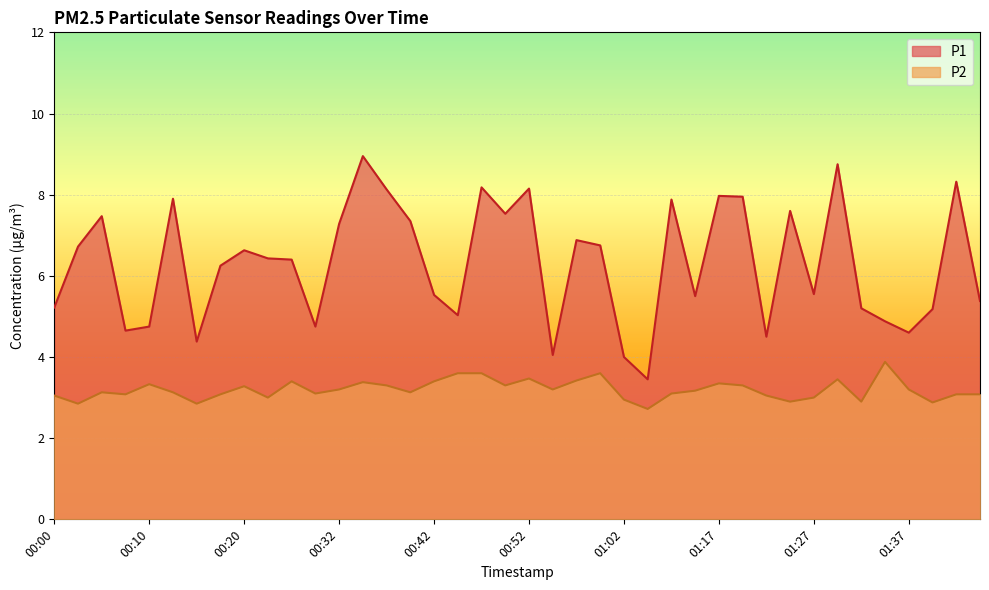

At which label does P2 reach its minimum?

01:04